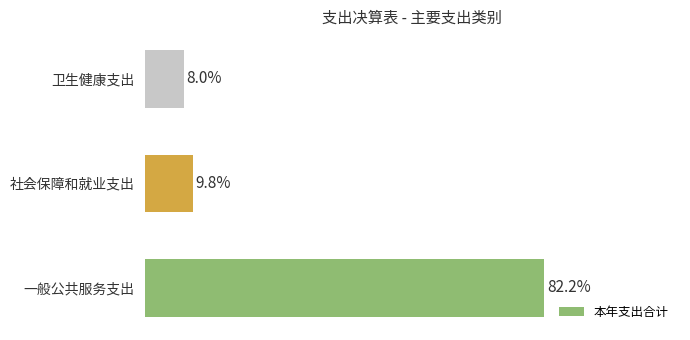

Are the bars horizontal?

Yes